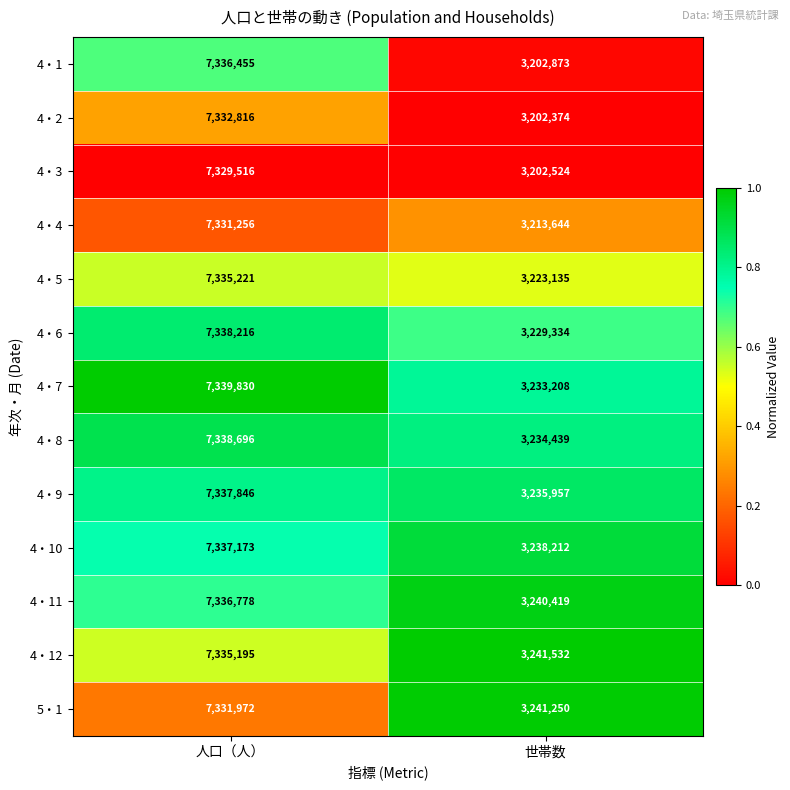

Which series has the largest range (max minus min)?

4・1